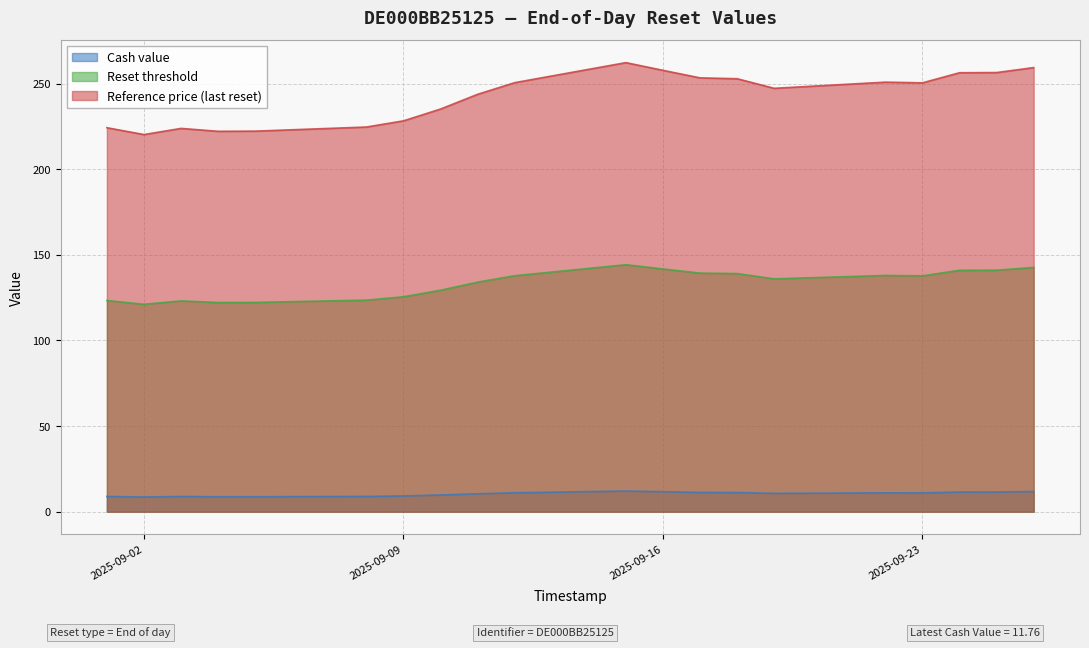

What is the greatest value displayed?

262.2